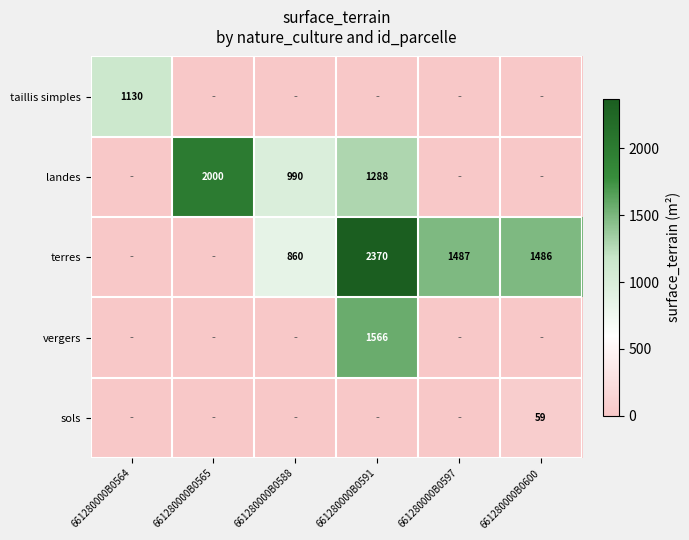

How many distinct data groups are displayed?

5